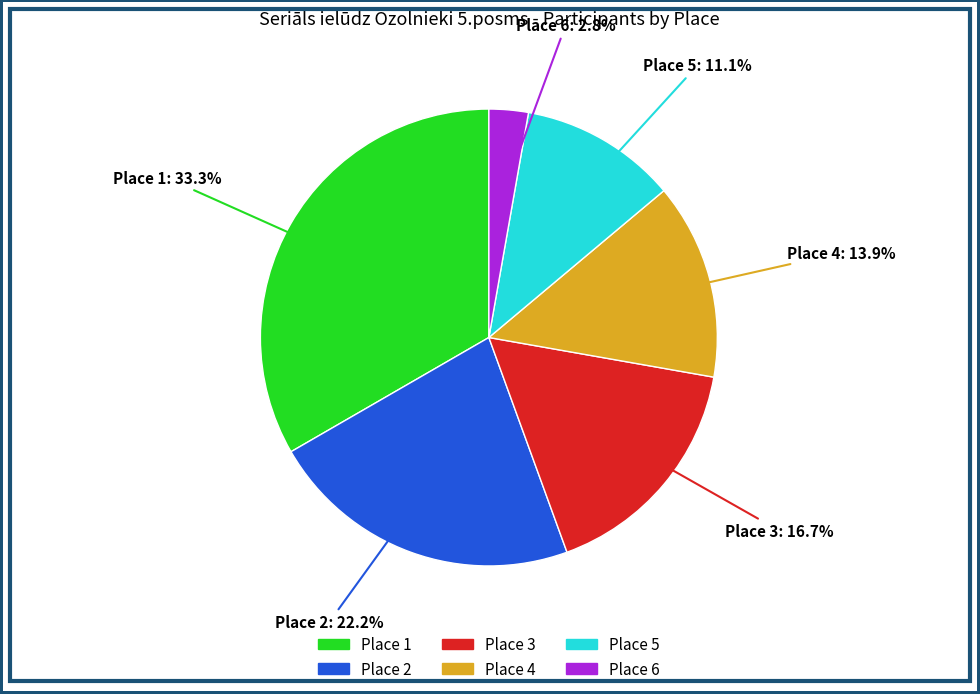

Count the number of slices in the pie.

6